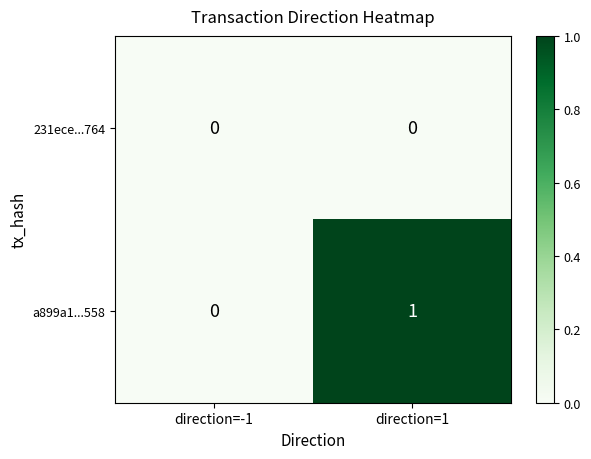

What is the spread (max minus min) of values at direction=1?

1